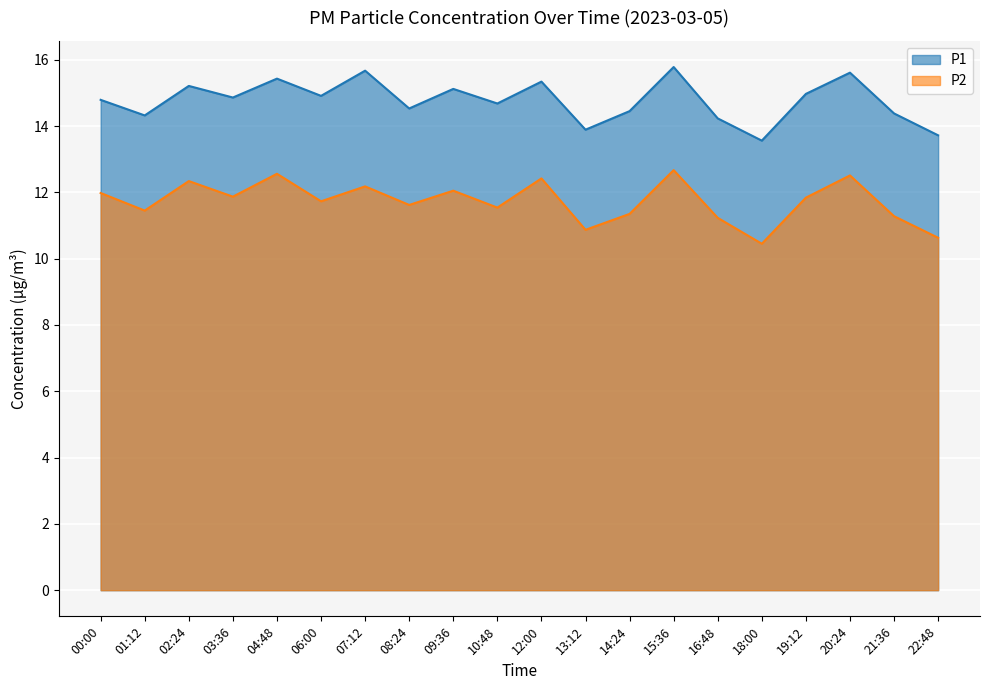

How many interior local peaks does the P2 series have?

7